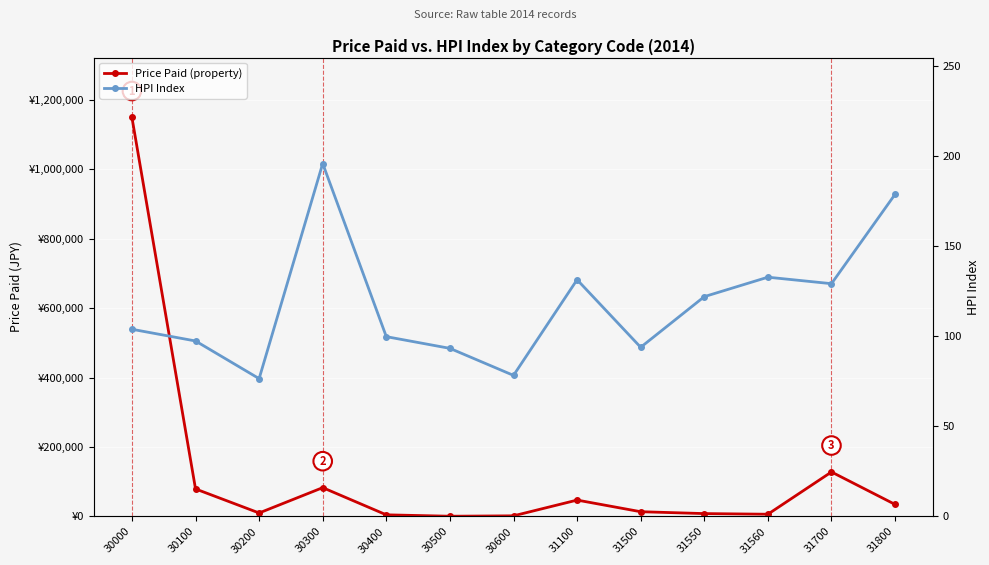

How many interior local peaks does the Price Paid (property) series have?

3